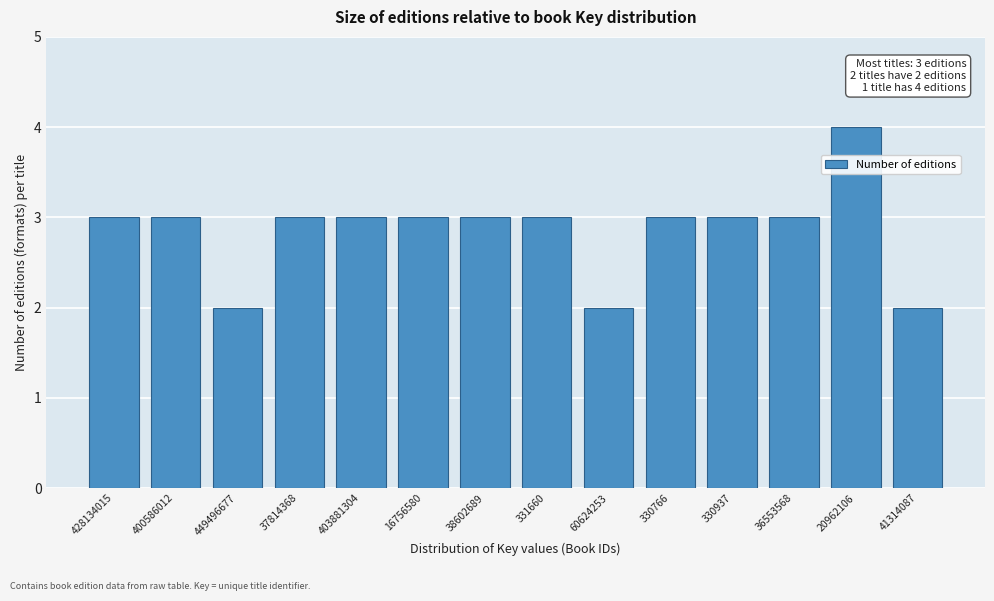

Reading right to left, transcribe all the data shown in this chart.

2	4	3	3	3	2	3	3	3	3	3	2	3	3